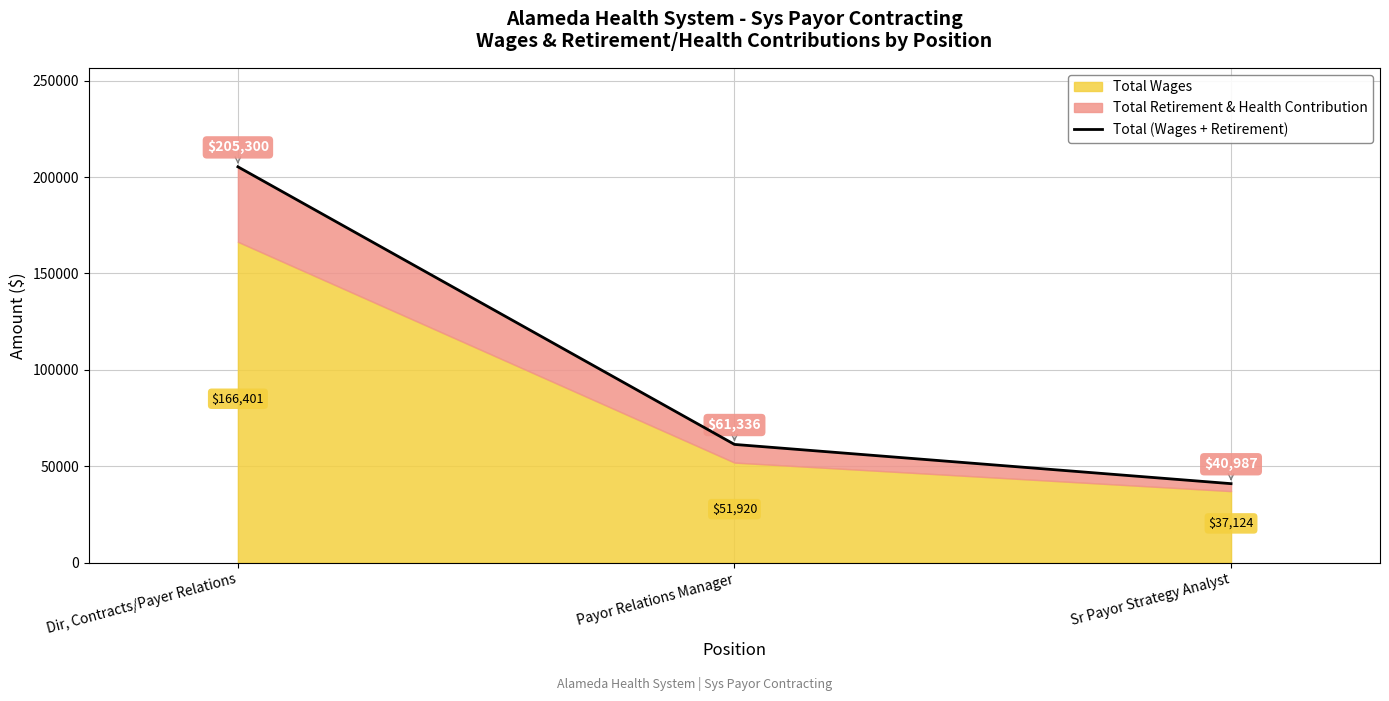

What is the sum of the values at Sr Payor Strategy Analyst and Dir, Contracts/Payer Relations?

246287